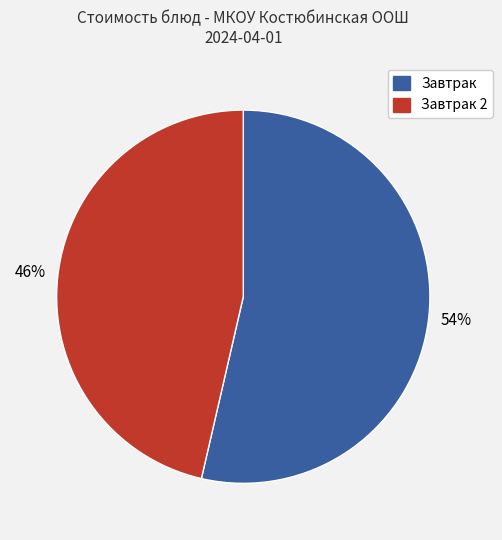

Is there a majority slice in this chart?

Yes